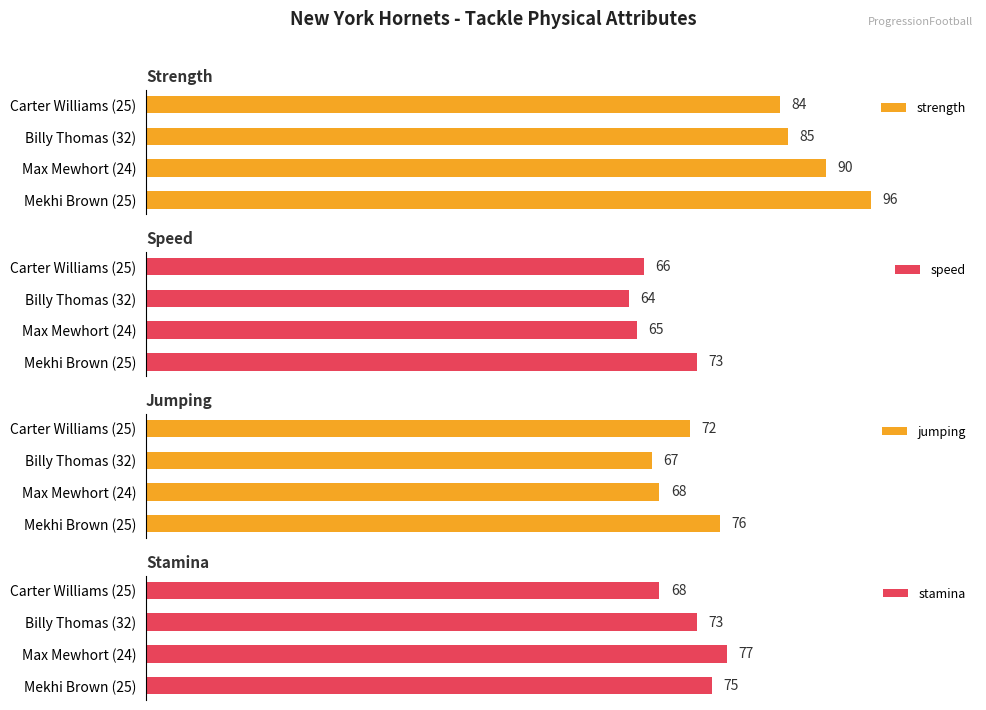

Rank the categories by strength value from lowest to highest.

Carter Williams (25), Billy Thomas (32), Max Mewhort (24), Mekhi Brown (25)